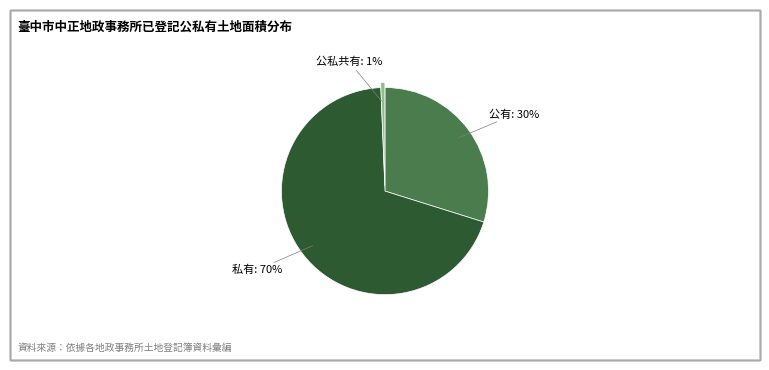

Is there a majority slice in this chart?

Yes